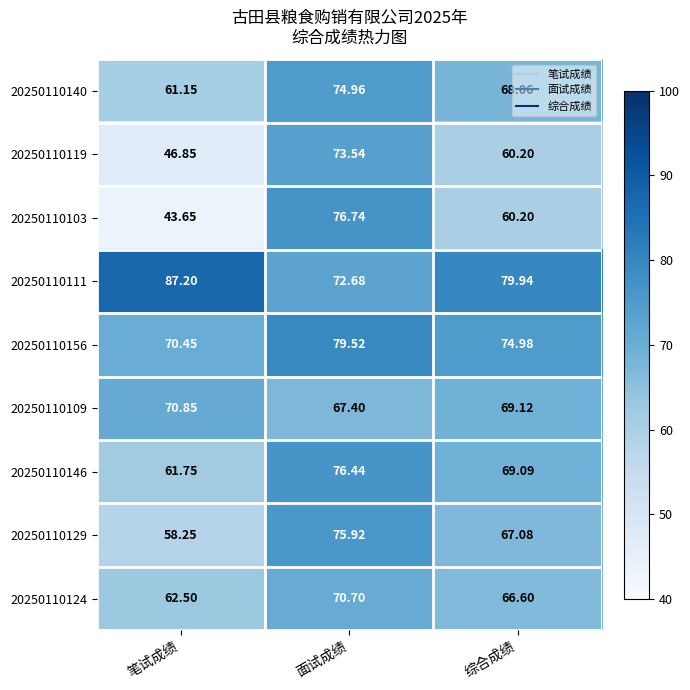

Which label corresponds to the smallest value in the chart?

笔试成绩